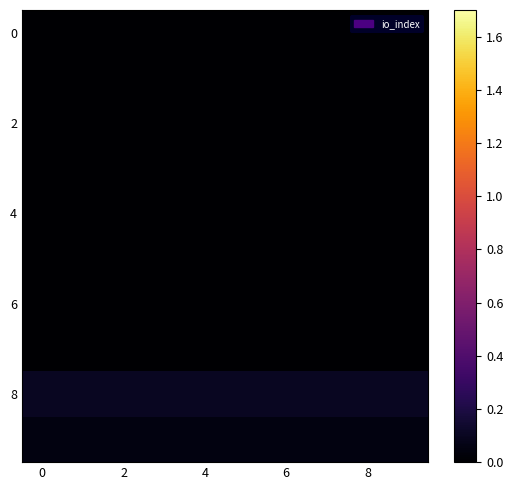

What is the greatest value displayed?

0.1